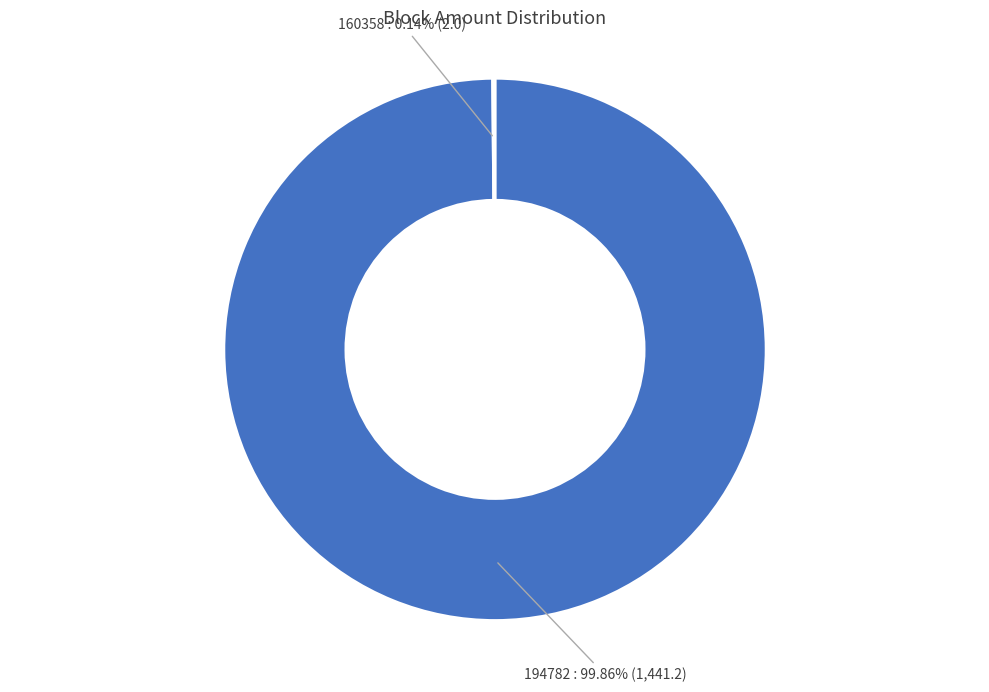

Is there any slice that represents more than half of the pie?

Yes